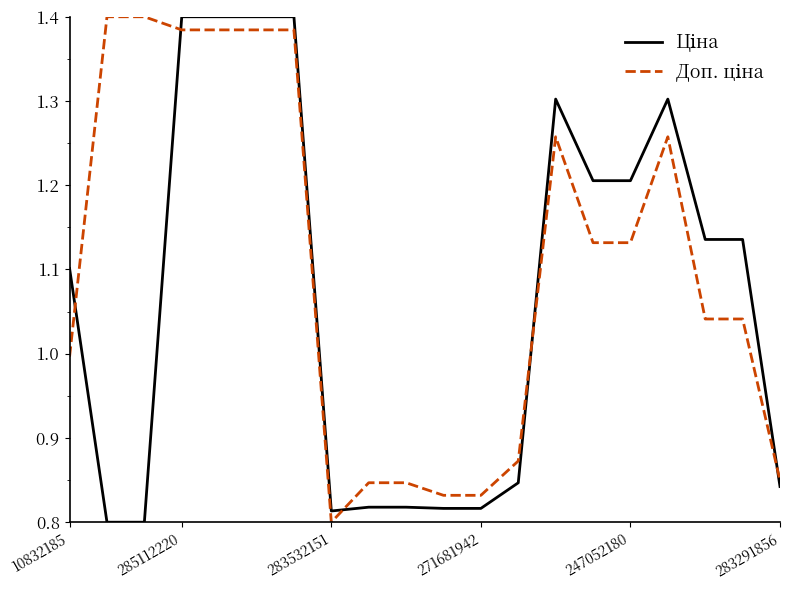

Is this an area chart (filled region under the line)?

No